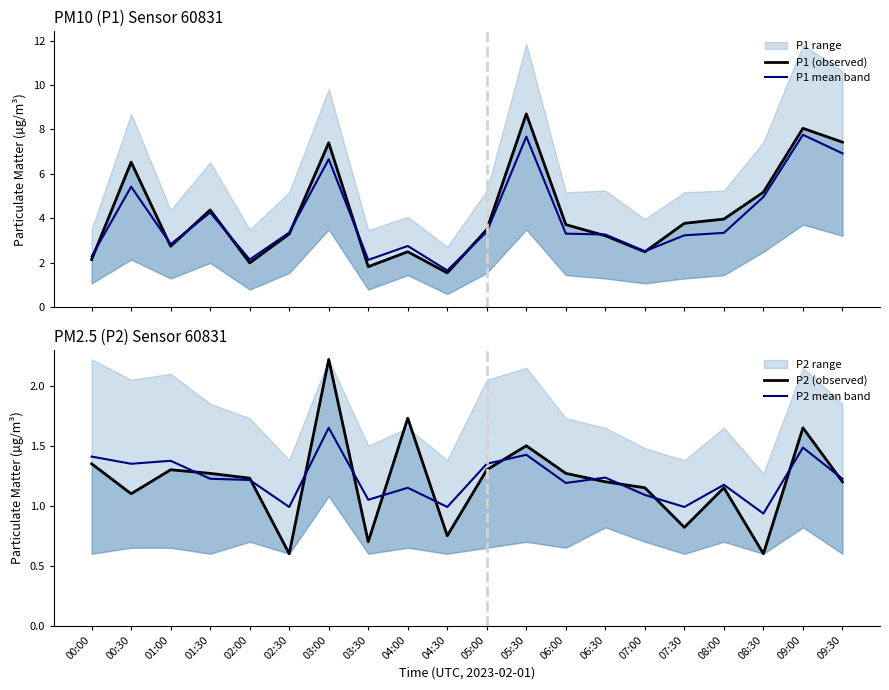

Reading right to left, what are all the values shown in this chart?

P1 (observed): 09:30=7.4	09:00=8.1	08:30=5.2	08:00=4.0	07:30=3.8	07:00=2.5	06:30=3.2	06:00=3.7	05:30=8.7	05:00=3.5	04:30=1.6	04:00=2.5	03:30=1.8	03:00=7.4	02:30=3.3	02:00=2.0	01:30=4.4	01:00=2.8	00:30=6.5	00:00=2.1
P1 mean band: 09:30=6.9	09:00=7.8	08:30=5.0	08:00=3.4	07:30=3.2	07:00=2.5	06:30=3.3	06:00=3.3	05:30=7.7	05:00=3.4	04:30=1.7	04:00=2.8	03:30=2.1	03:00=6.7	02:30=3.4	02:00=2.1	01:30=4.3	01:00=2.8	00:30=5.4	00:00=2.3
P2 (observed): 09:30=1.2	09:00=1.6	08:30=0.6	08:00=1.1	07:30=0.8	07:00=1.1	06:30=1.2	06:00=1.3	05:30=1.5	05:00=1.3	04:30=0.8	04:00=1.7	03:30=0.7	03:00=2.2	02:30=0.6	02:00=1.2	01:30=1.3	01:00=1.3	00:30=1.1	00:00=1.4
P2 mean band: 09:30=1.2	09:00=1.5	08:30=0.9	08:00=1.2	07:30=1.0	07:00=1.1	06:30=1.2	06:00=1.2	05:30=1.4	05:00=1.3	04:30=1.0	04:00=1.1	03:30=1.1	03:00=1.7	02:30=1.0	02:00=1.2	01:30=1.2	01:00=1.4	00:30=1.3	00:00=1.4